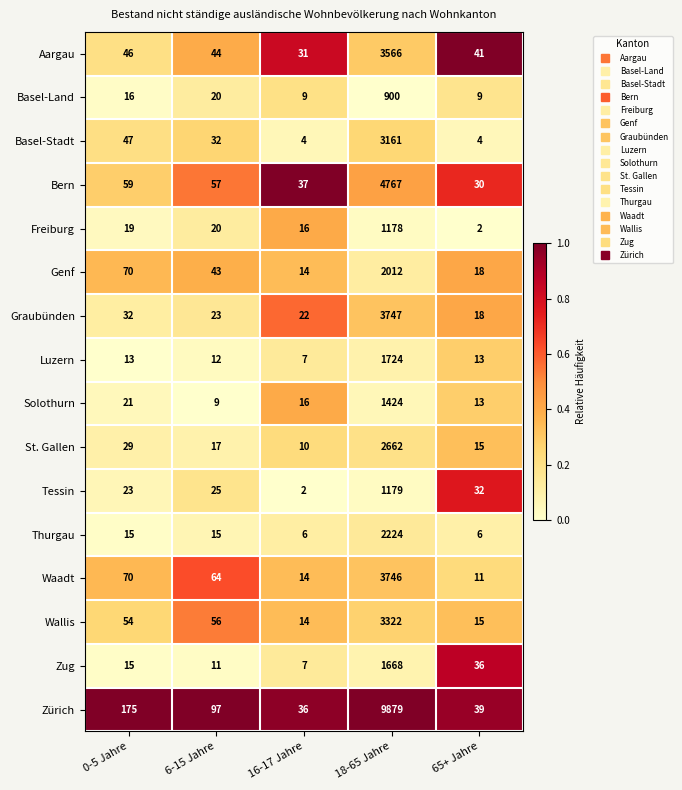

What is the total value across all series at 65+ Jahre?

302